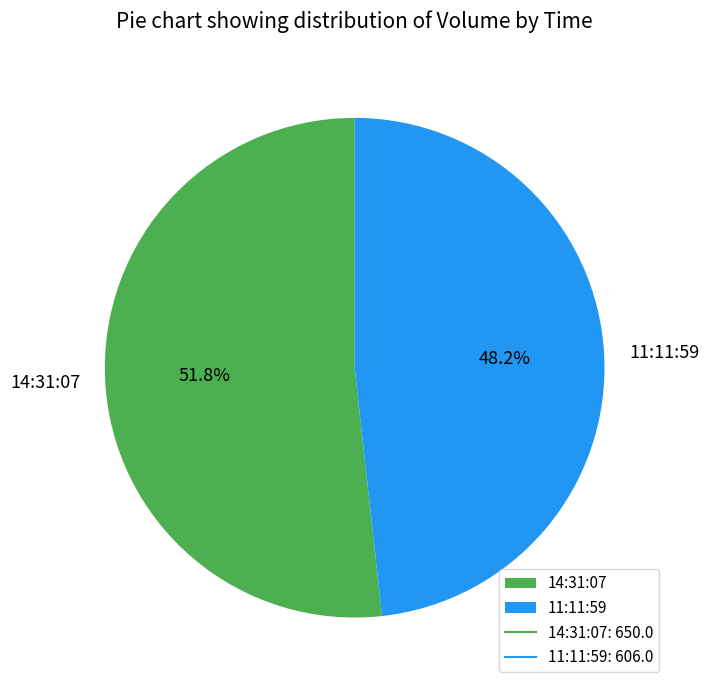

The 11:11:59 slice represents 58% of the pie. True or false?

False